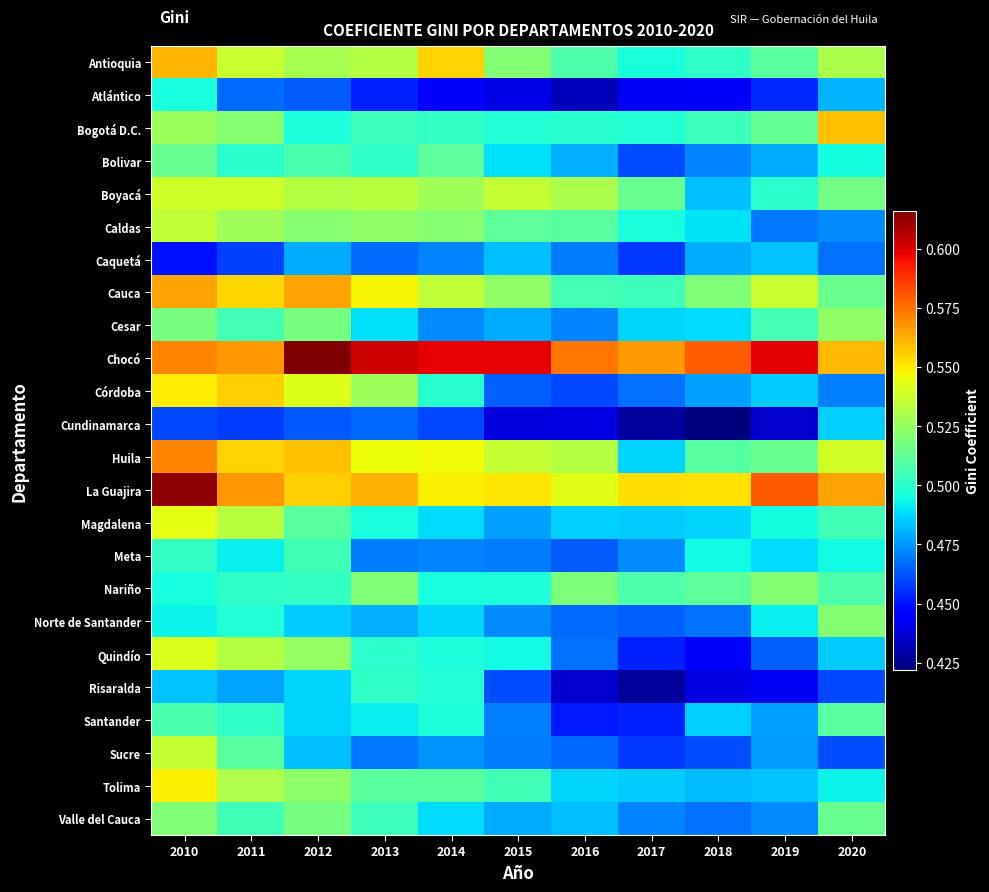

Which series has the largest total across all categories?

Chocó